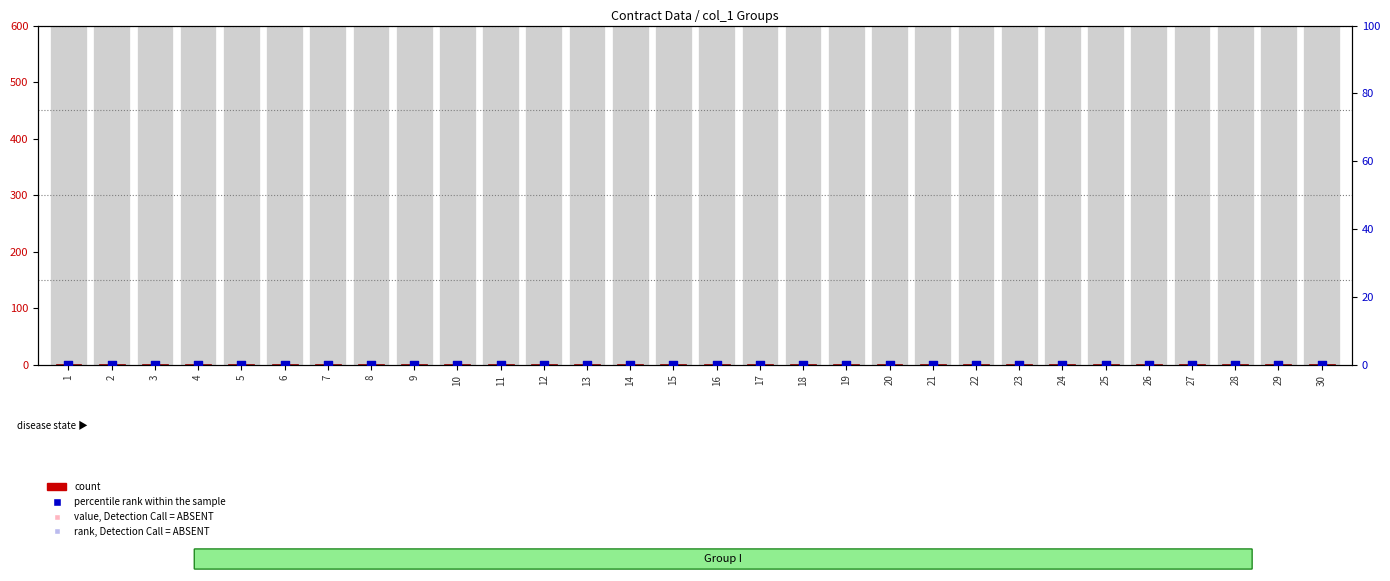

Which series reaches the maximum Y coordinate?

count